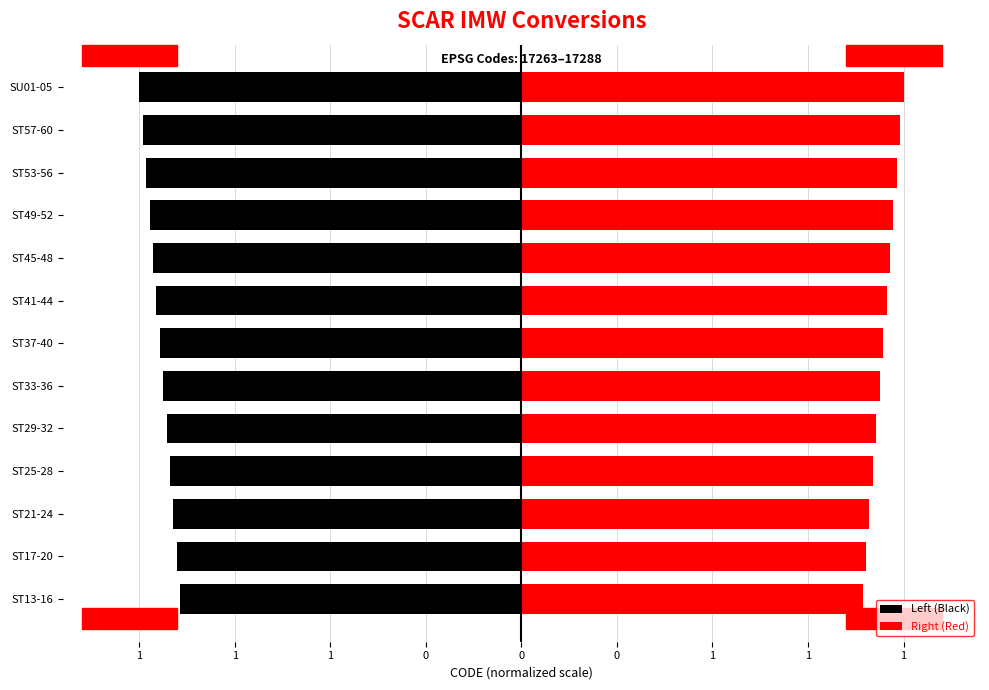

Between 1 and 10, which series saw the biggest shift?

Left (Black)